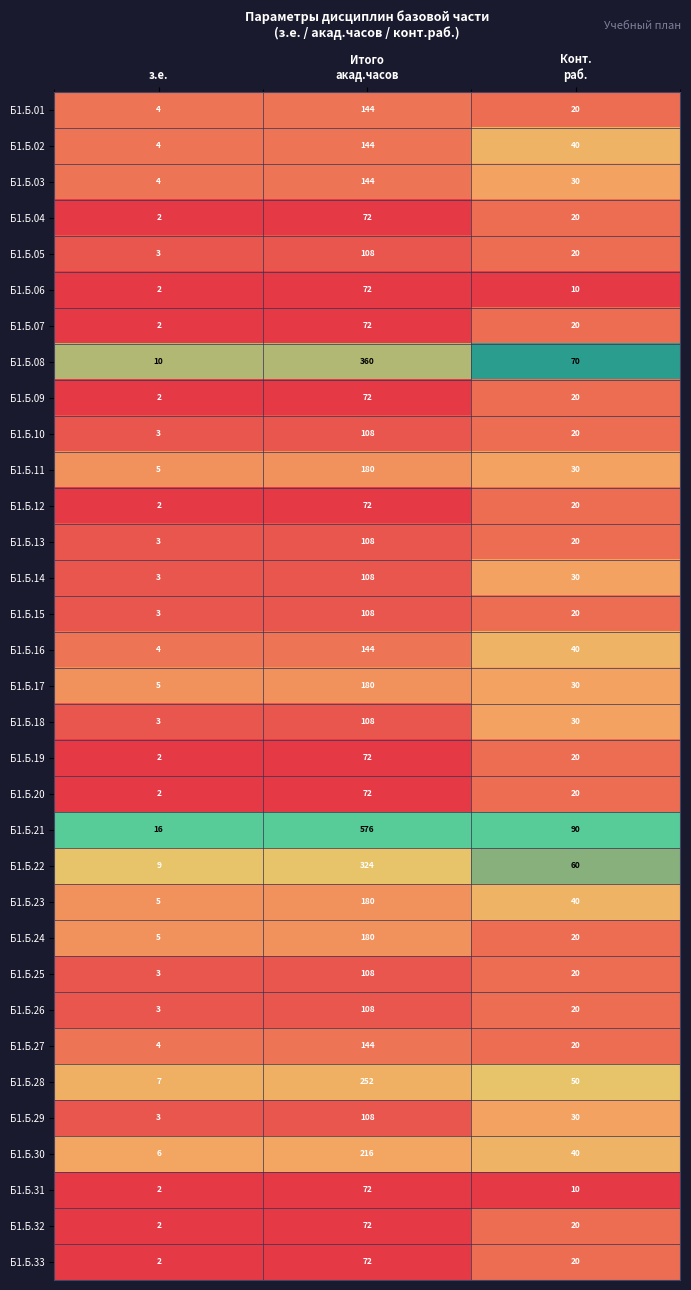

What is the average value of the Б1.Б.11 series?

72